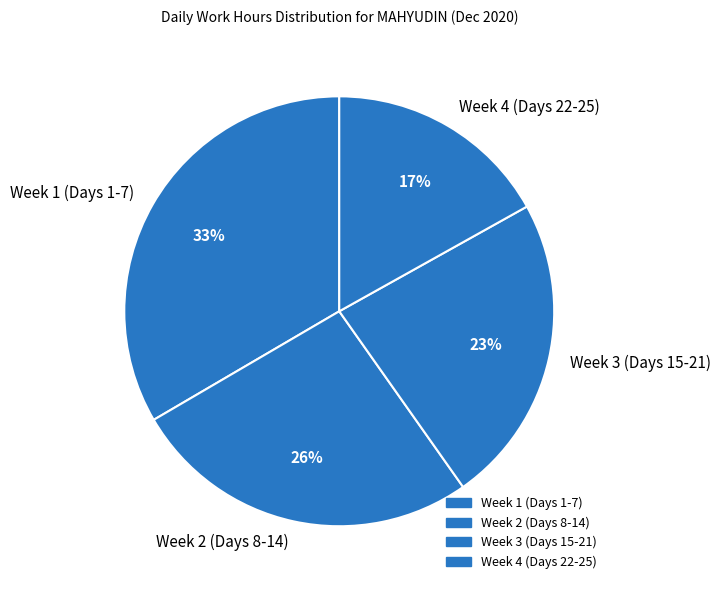

Which has a higher value, Week 3 (Days 15-21) or Week 2 (Days 8-14)?

Week 2 (Days 8-14)